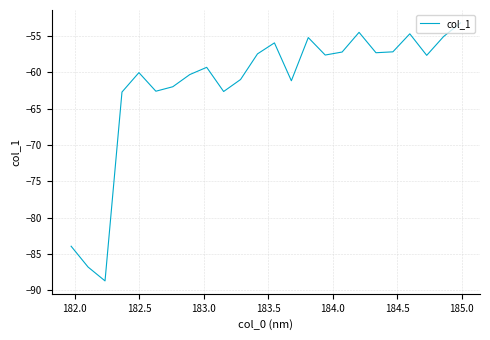

How many lines are shown in the chart?

1